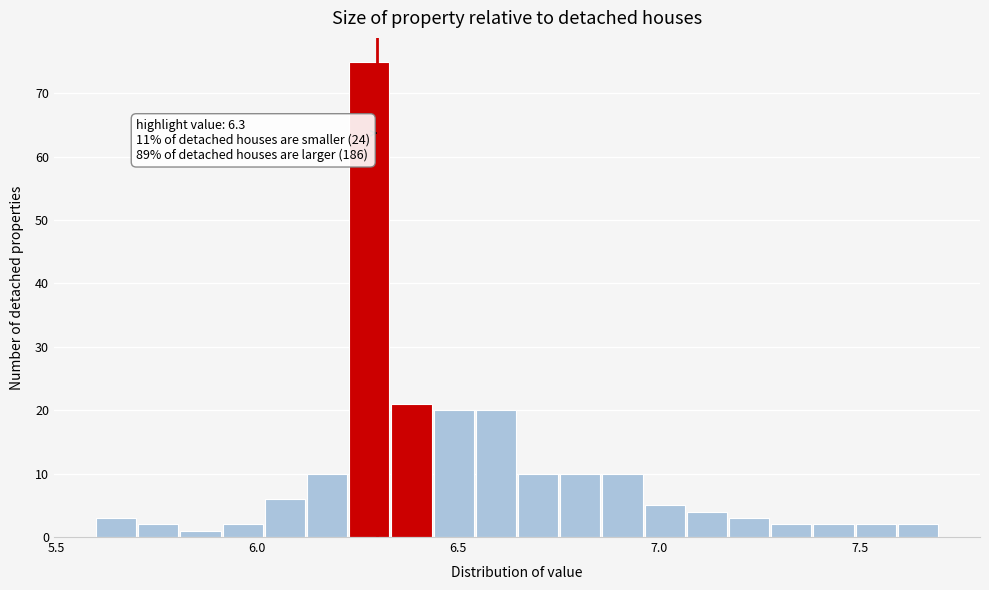

Around what value on the x-axis is the tallest bar? Give the approximate position of its centre, as read against the axis.

6.30